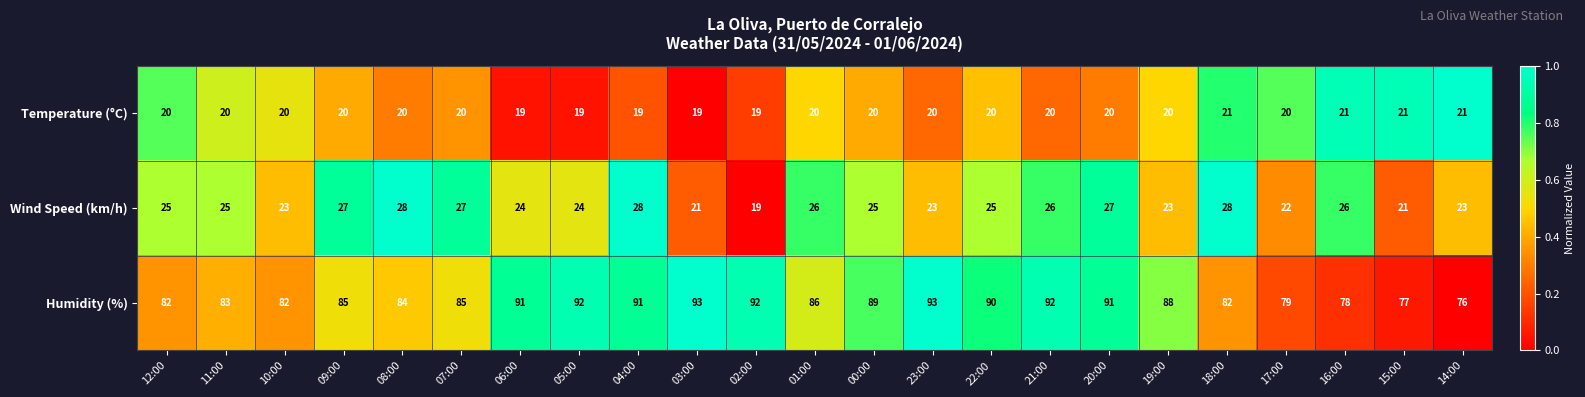

True or false: Humidity (%) has a value of 34 at 02:00.

False